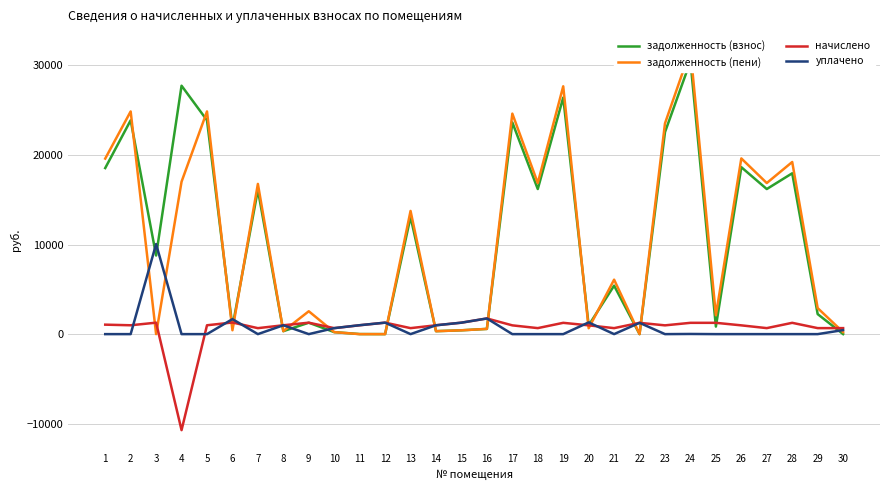

At which category is the sum across all series the highest?

24